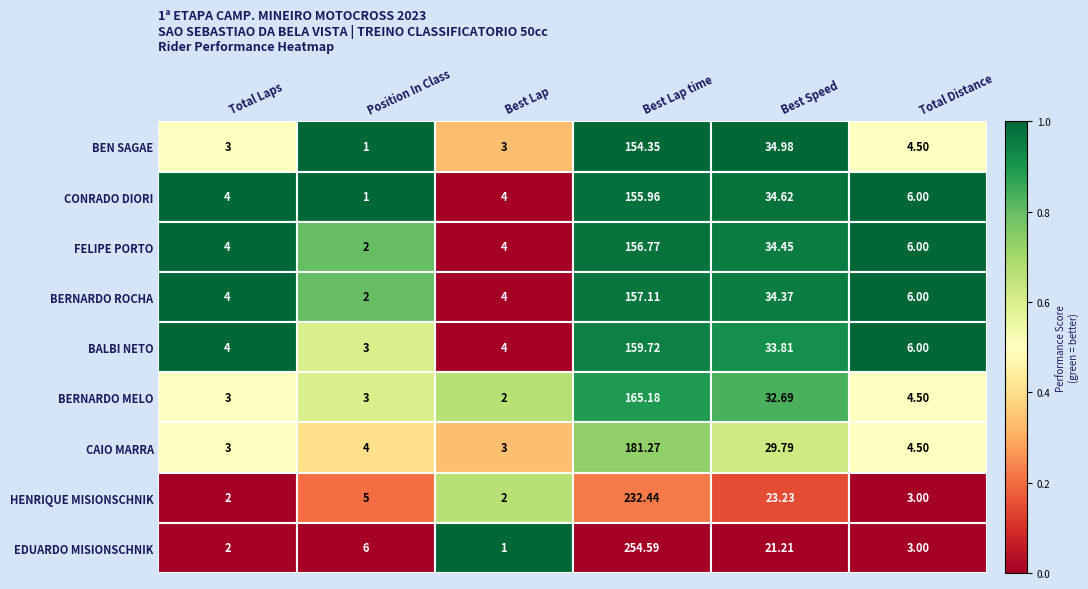

At which label does CONRADO DIORI first exceed 6?

Best Lap time